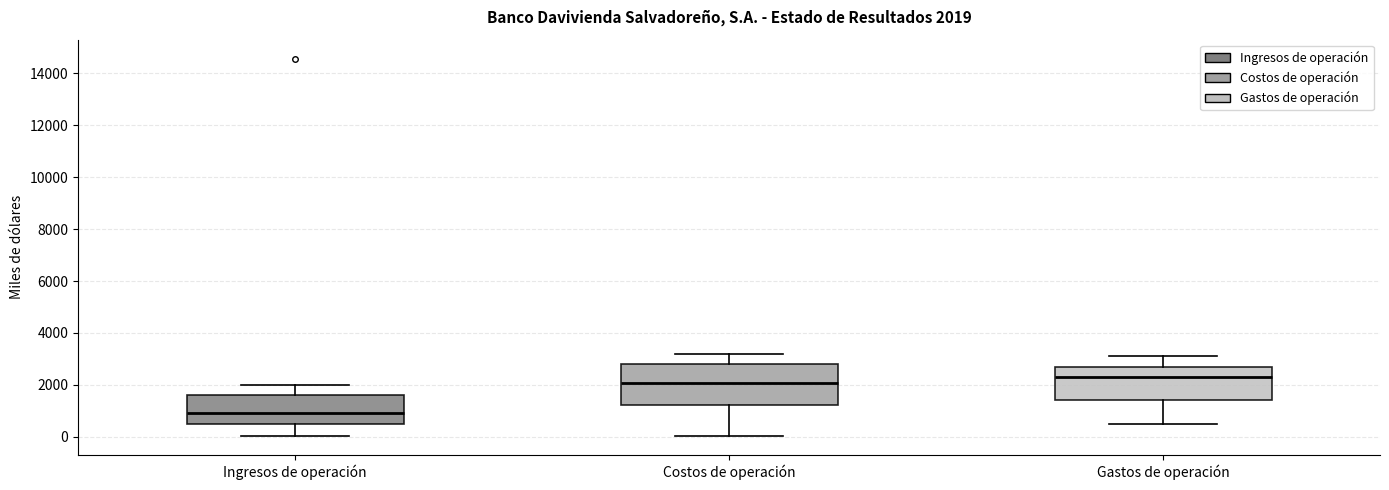

Which box has the lowest median line?

Ingresos de operación